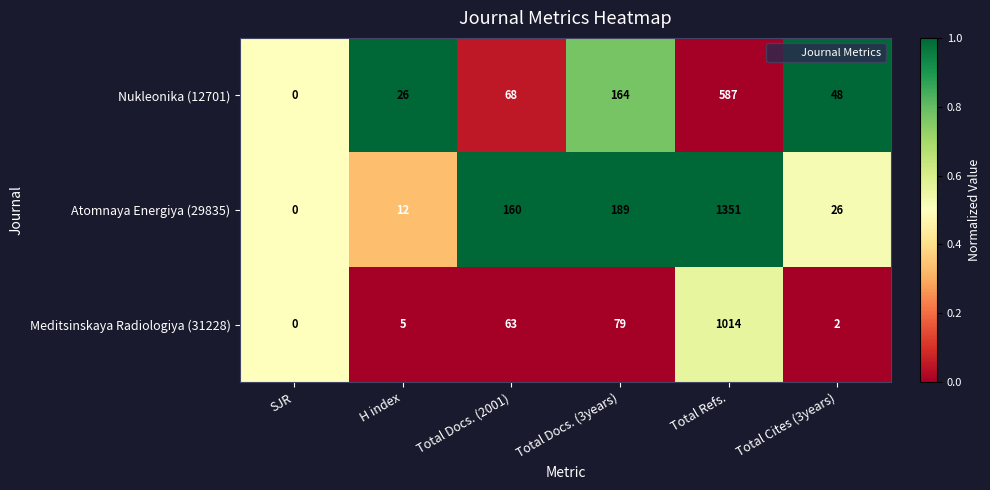

What is the maximum value for Atomnaya Energiya (29835)?

1351